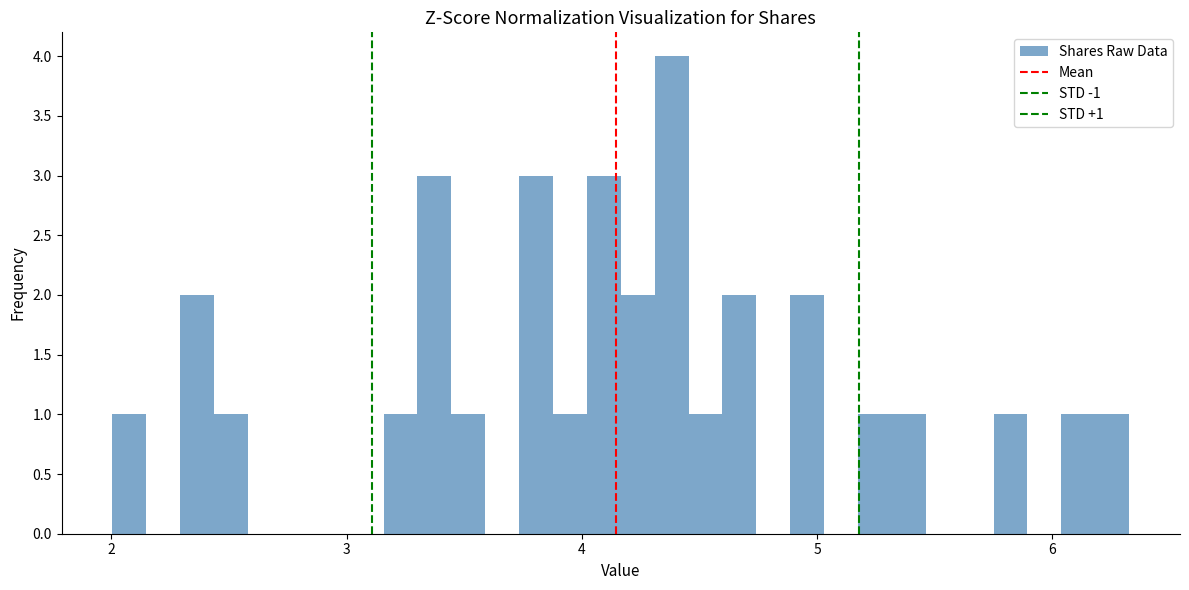

Around what value on the x-axis is the tallest bar? Give the approximate position of its centre, as read against the axis.

4.4